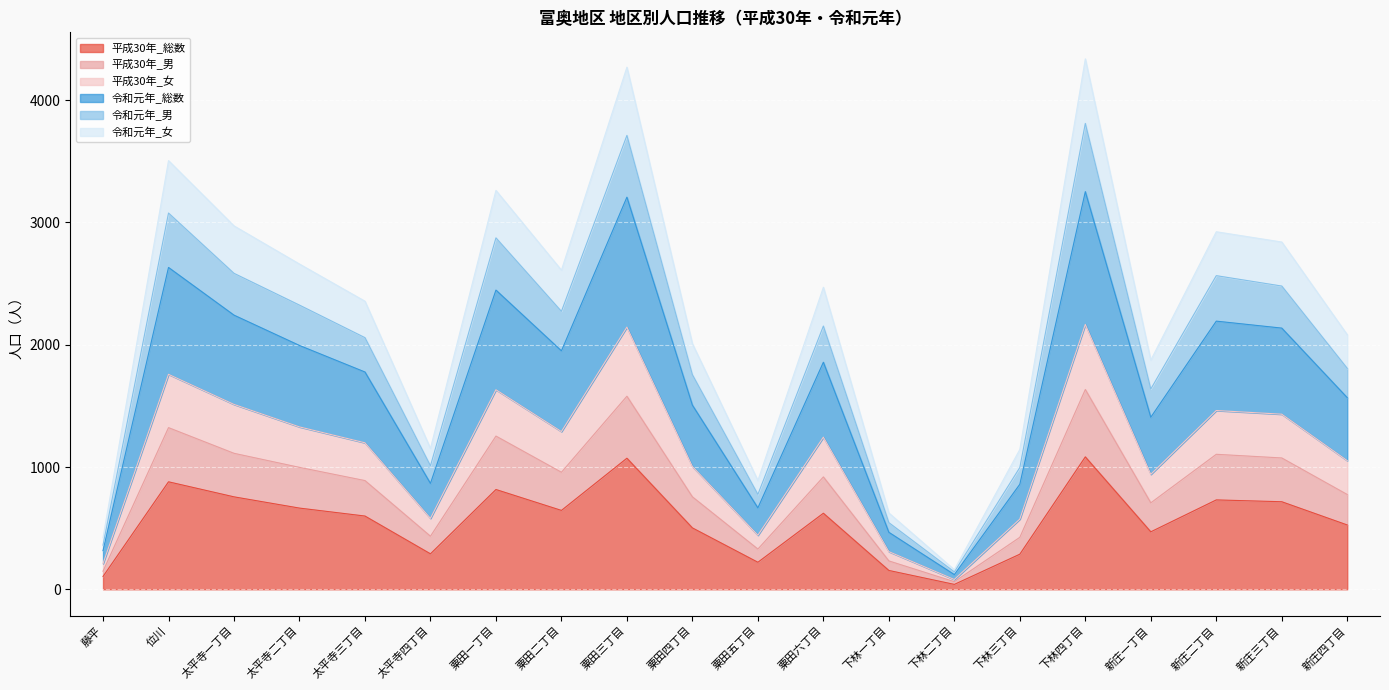

What is the lowest value of the 平成30年_男 series?

62